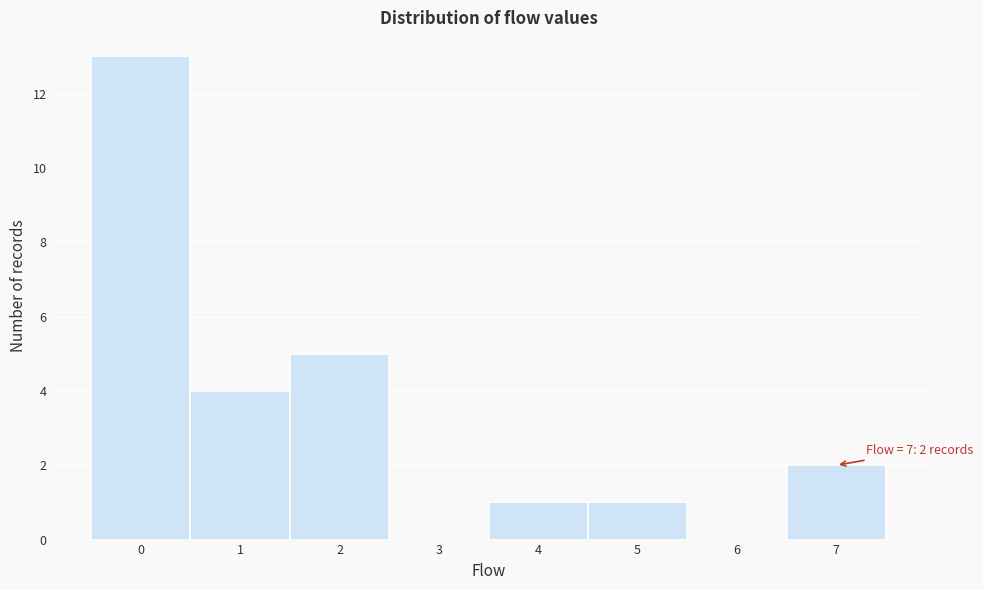

Which range on the x-axis has the tallest bar?

-0.5 to 0.5